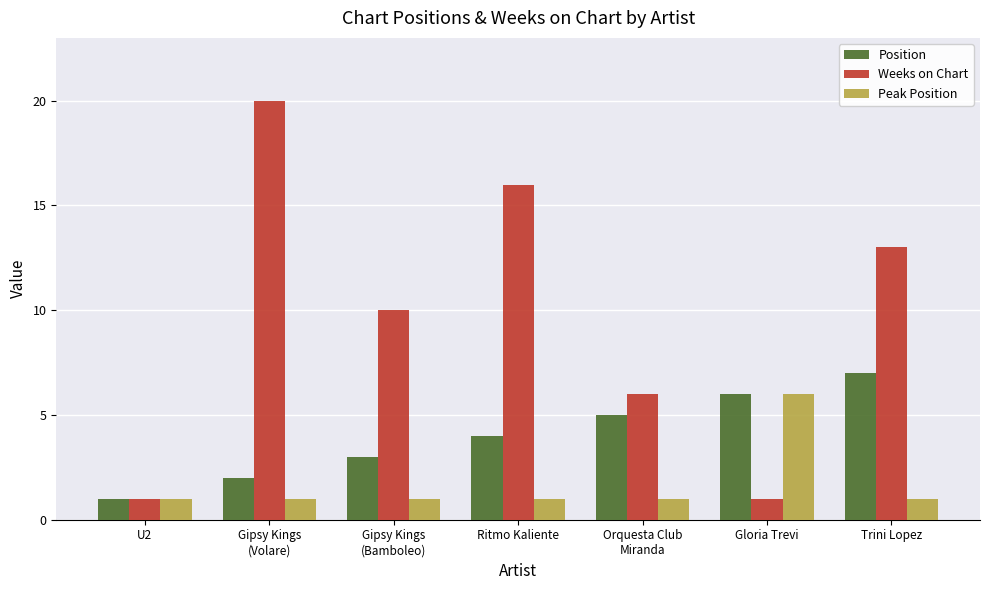

Count the number of data series in this chart.

3